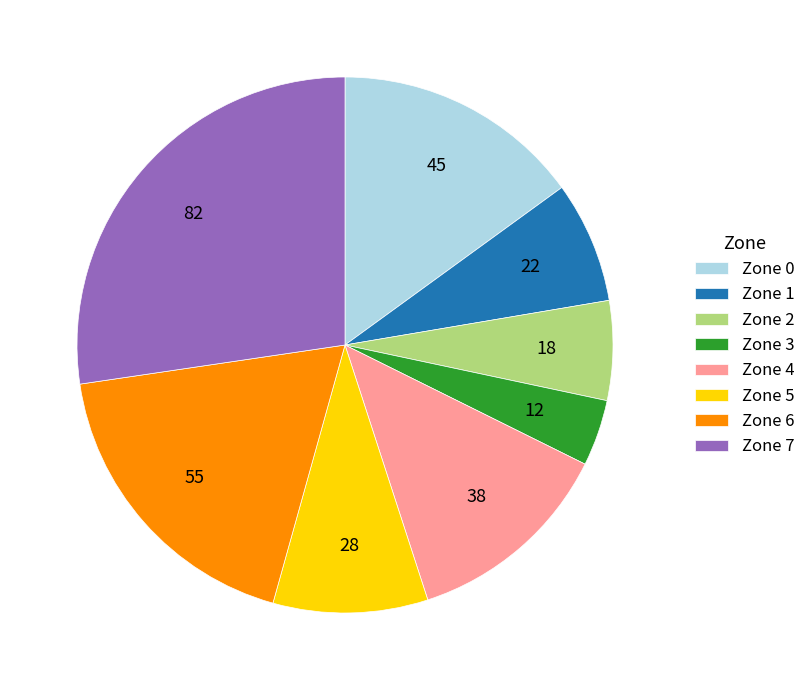

Count the number of slices in the pie.

8